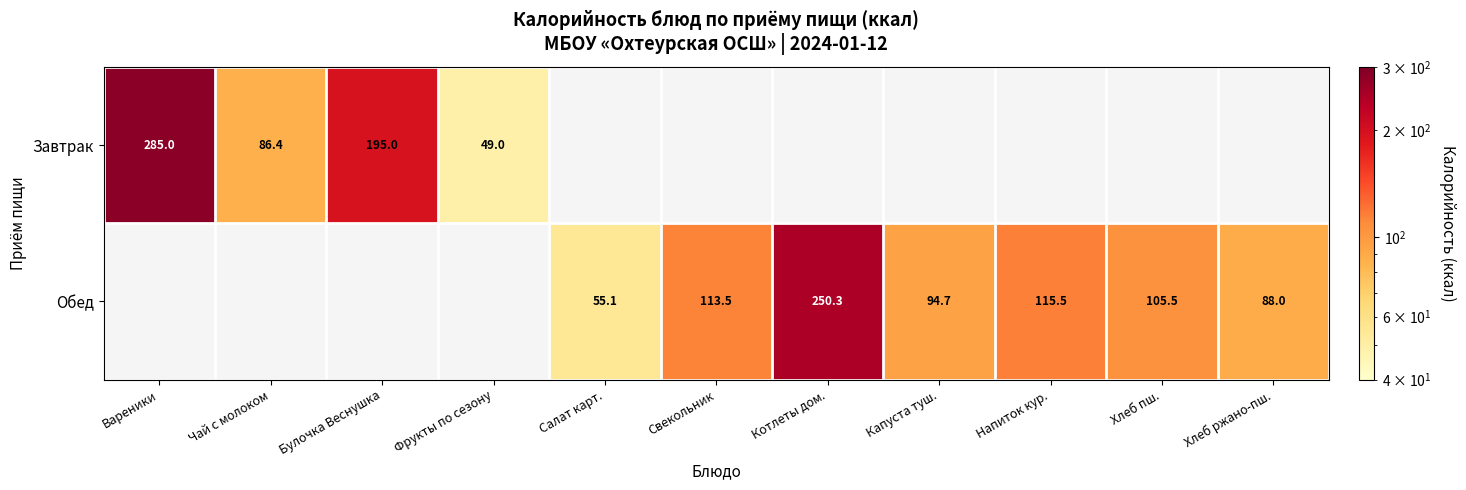

The value of Завтрак at Вареники is 285.0. True or false?

True